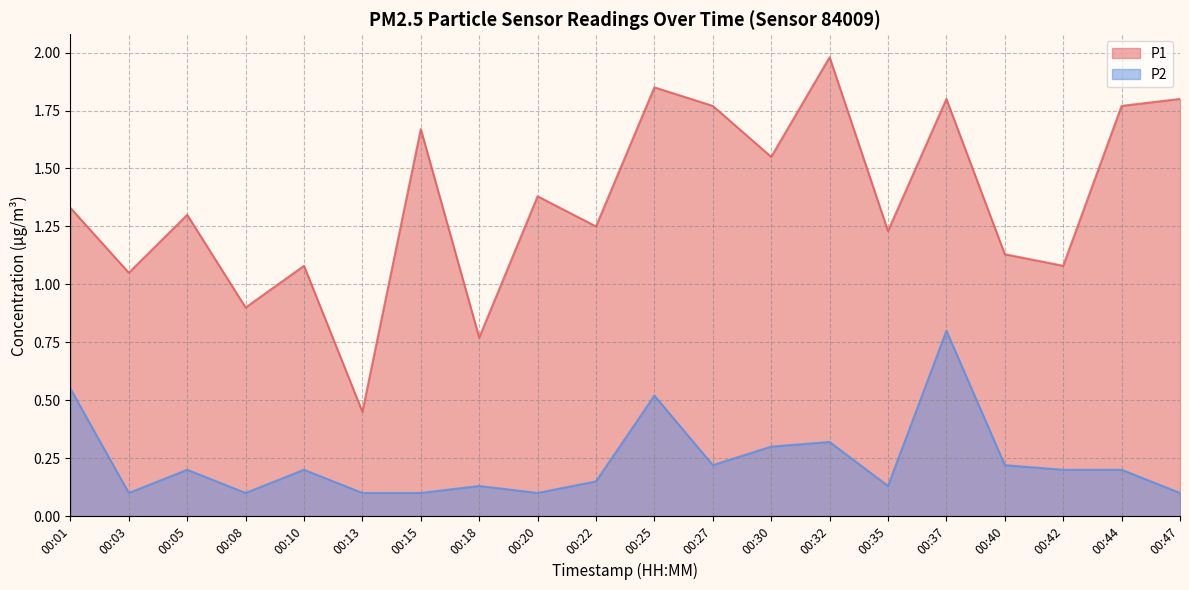

Which category has the lowest value in the P2 series?

00:03